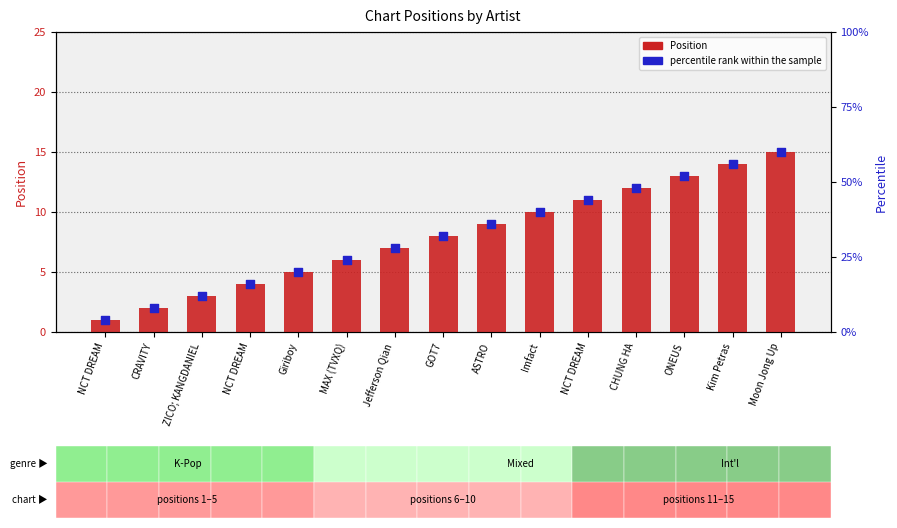

Which series reaches the maximum Y coordinate?

Position